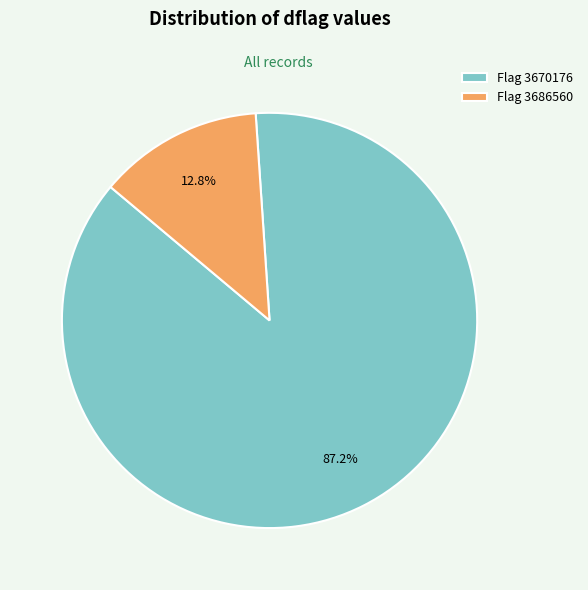

How much of the chart is everything except Flag 3686560?

87.2%